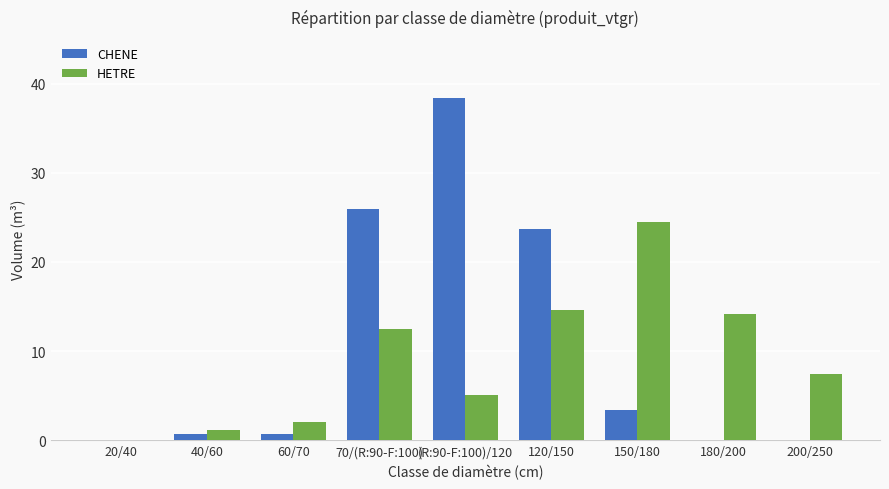

True or false: HETRE has a value of 1.4 at (R:90-F:100)/120.

False